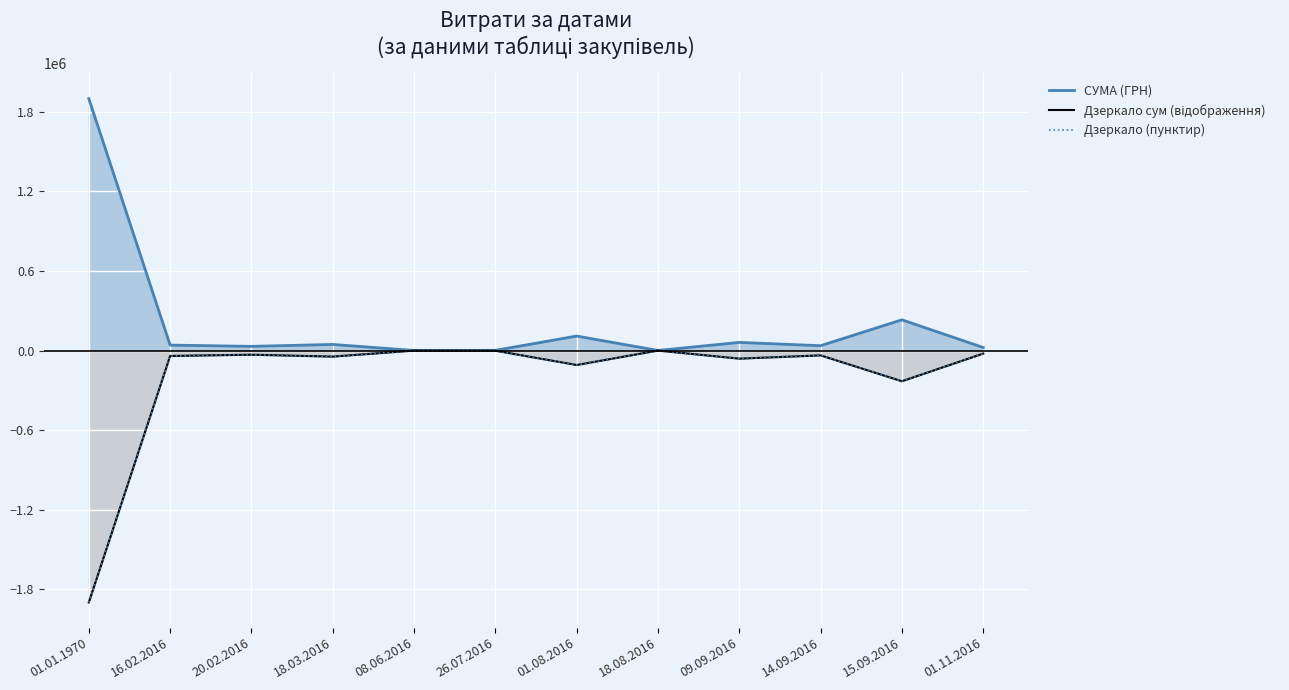

Rank the series at 26.07.2016 from highest to lowest value.

СУМА (ГРН), Дзеркало сум (відображення), Дзеркало (пунктир)